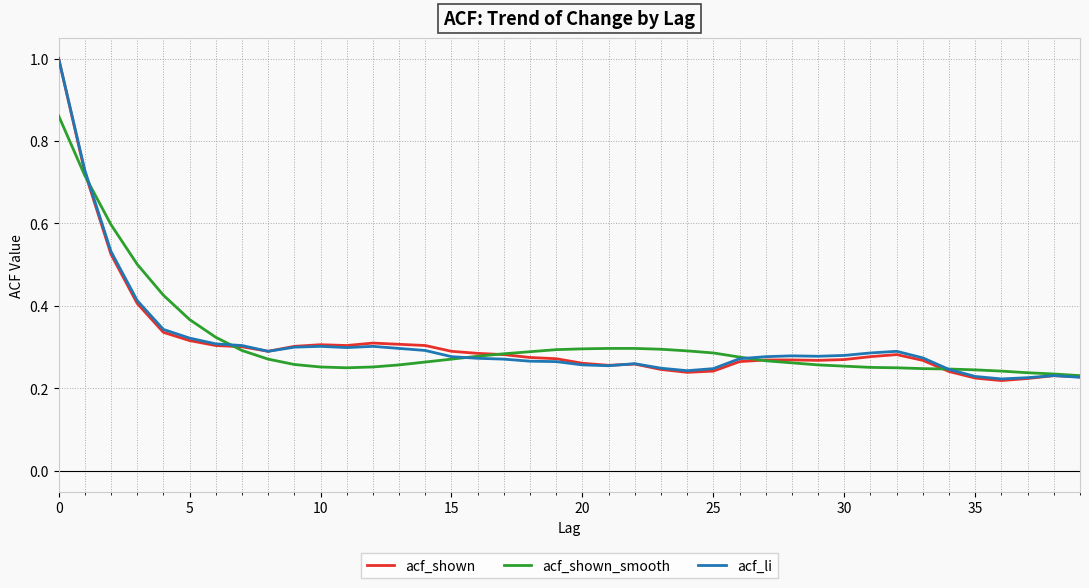

What is the greatest value displayed?

1.0